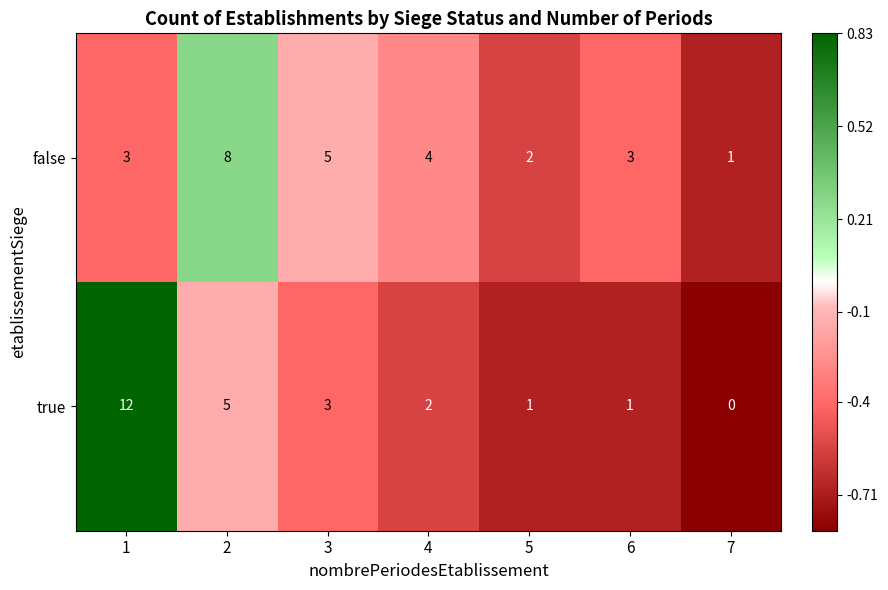

How many categories are shown in the chart?

7